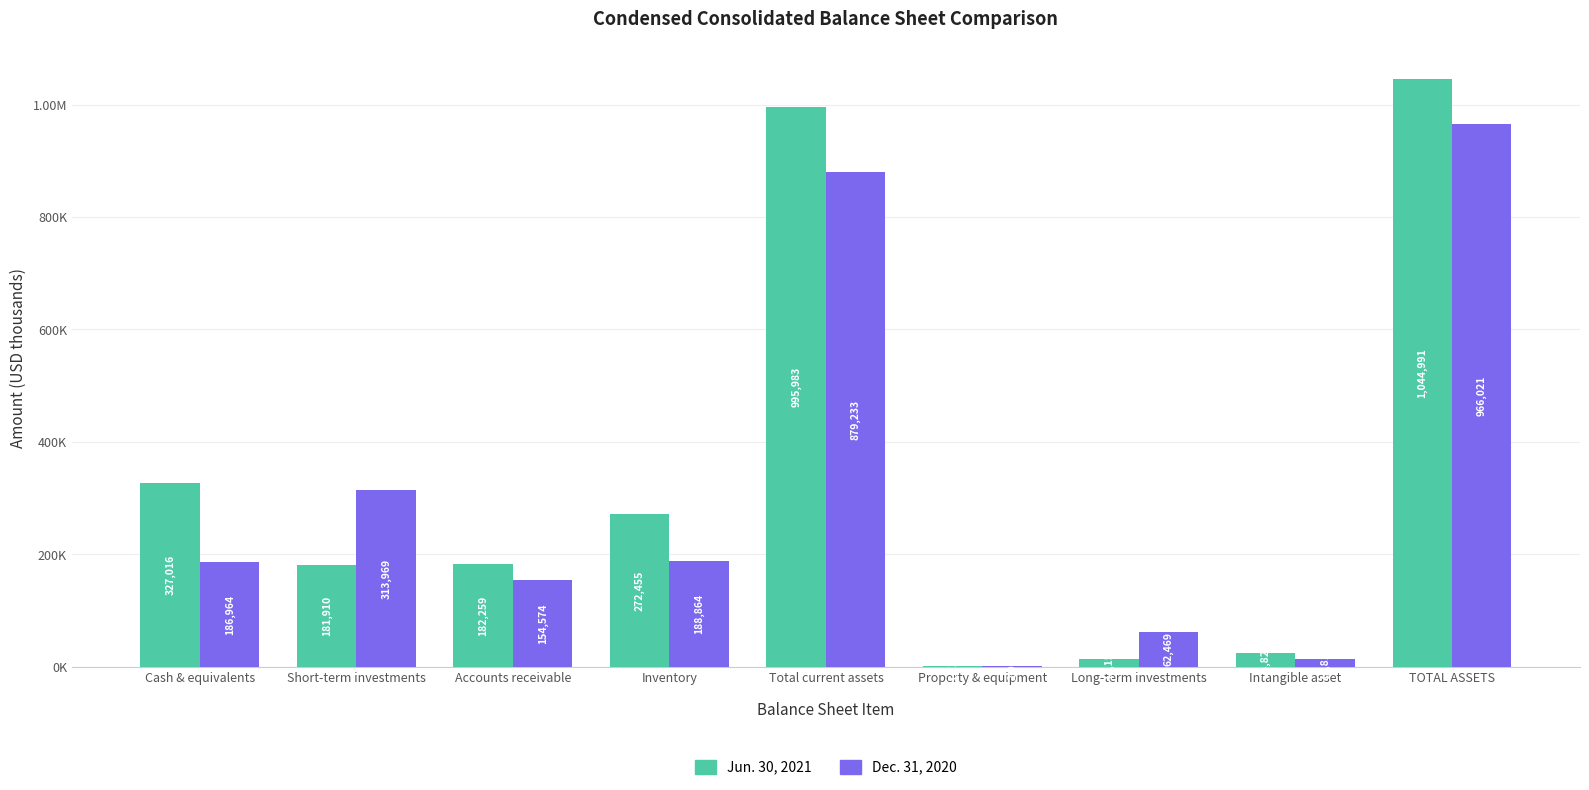

What are all the series names shown in the legend?

Jun. 30, 2021, Dec. 31, 2020